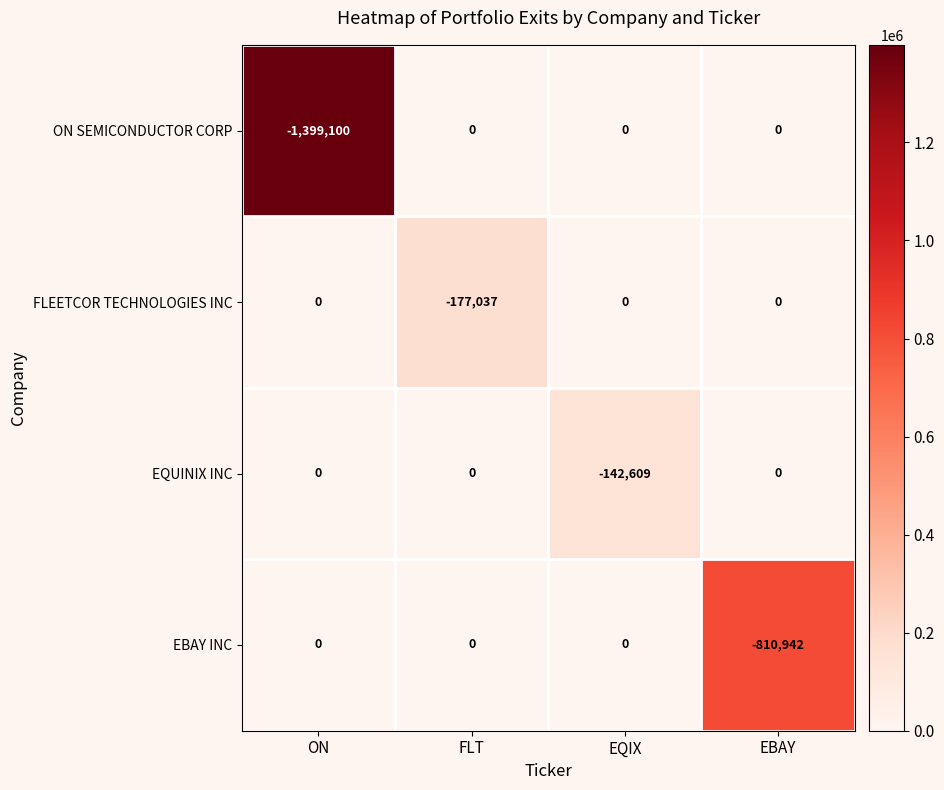

True or false: FLEETCOR TECHNOLOGIES INC has a value of 0 at EBAY.

True